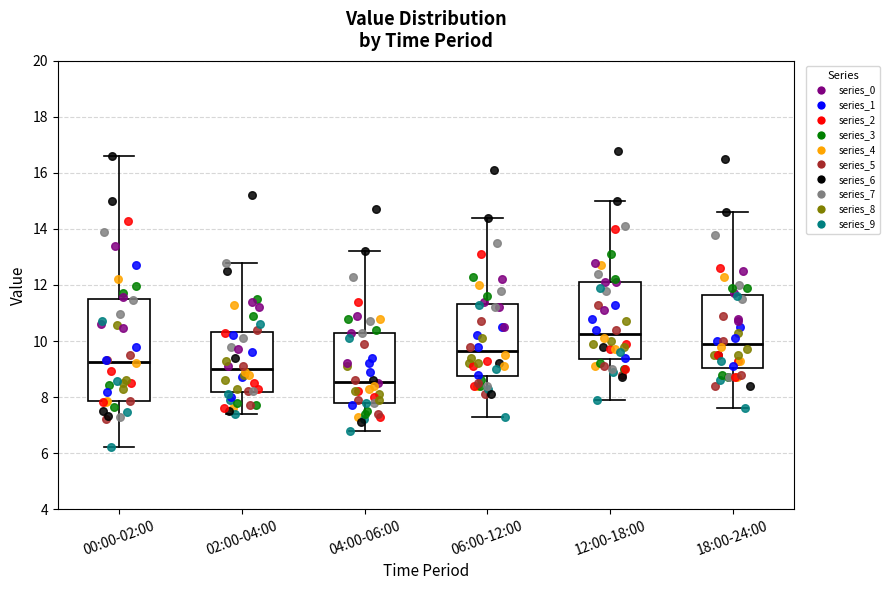

Where does the upper whisker of the box for 18:00-24:00 end on the y-axis? The values are not printed on the chart, so give them approximately, as read against the axis.

14.6